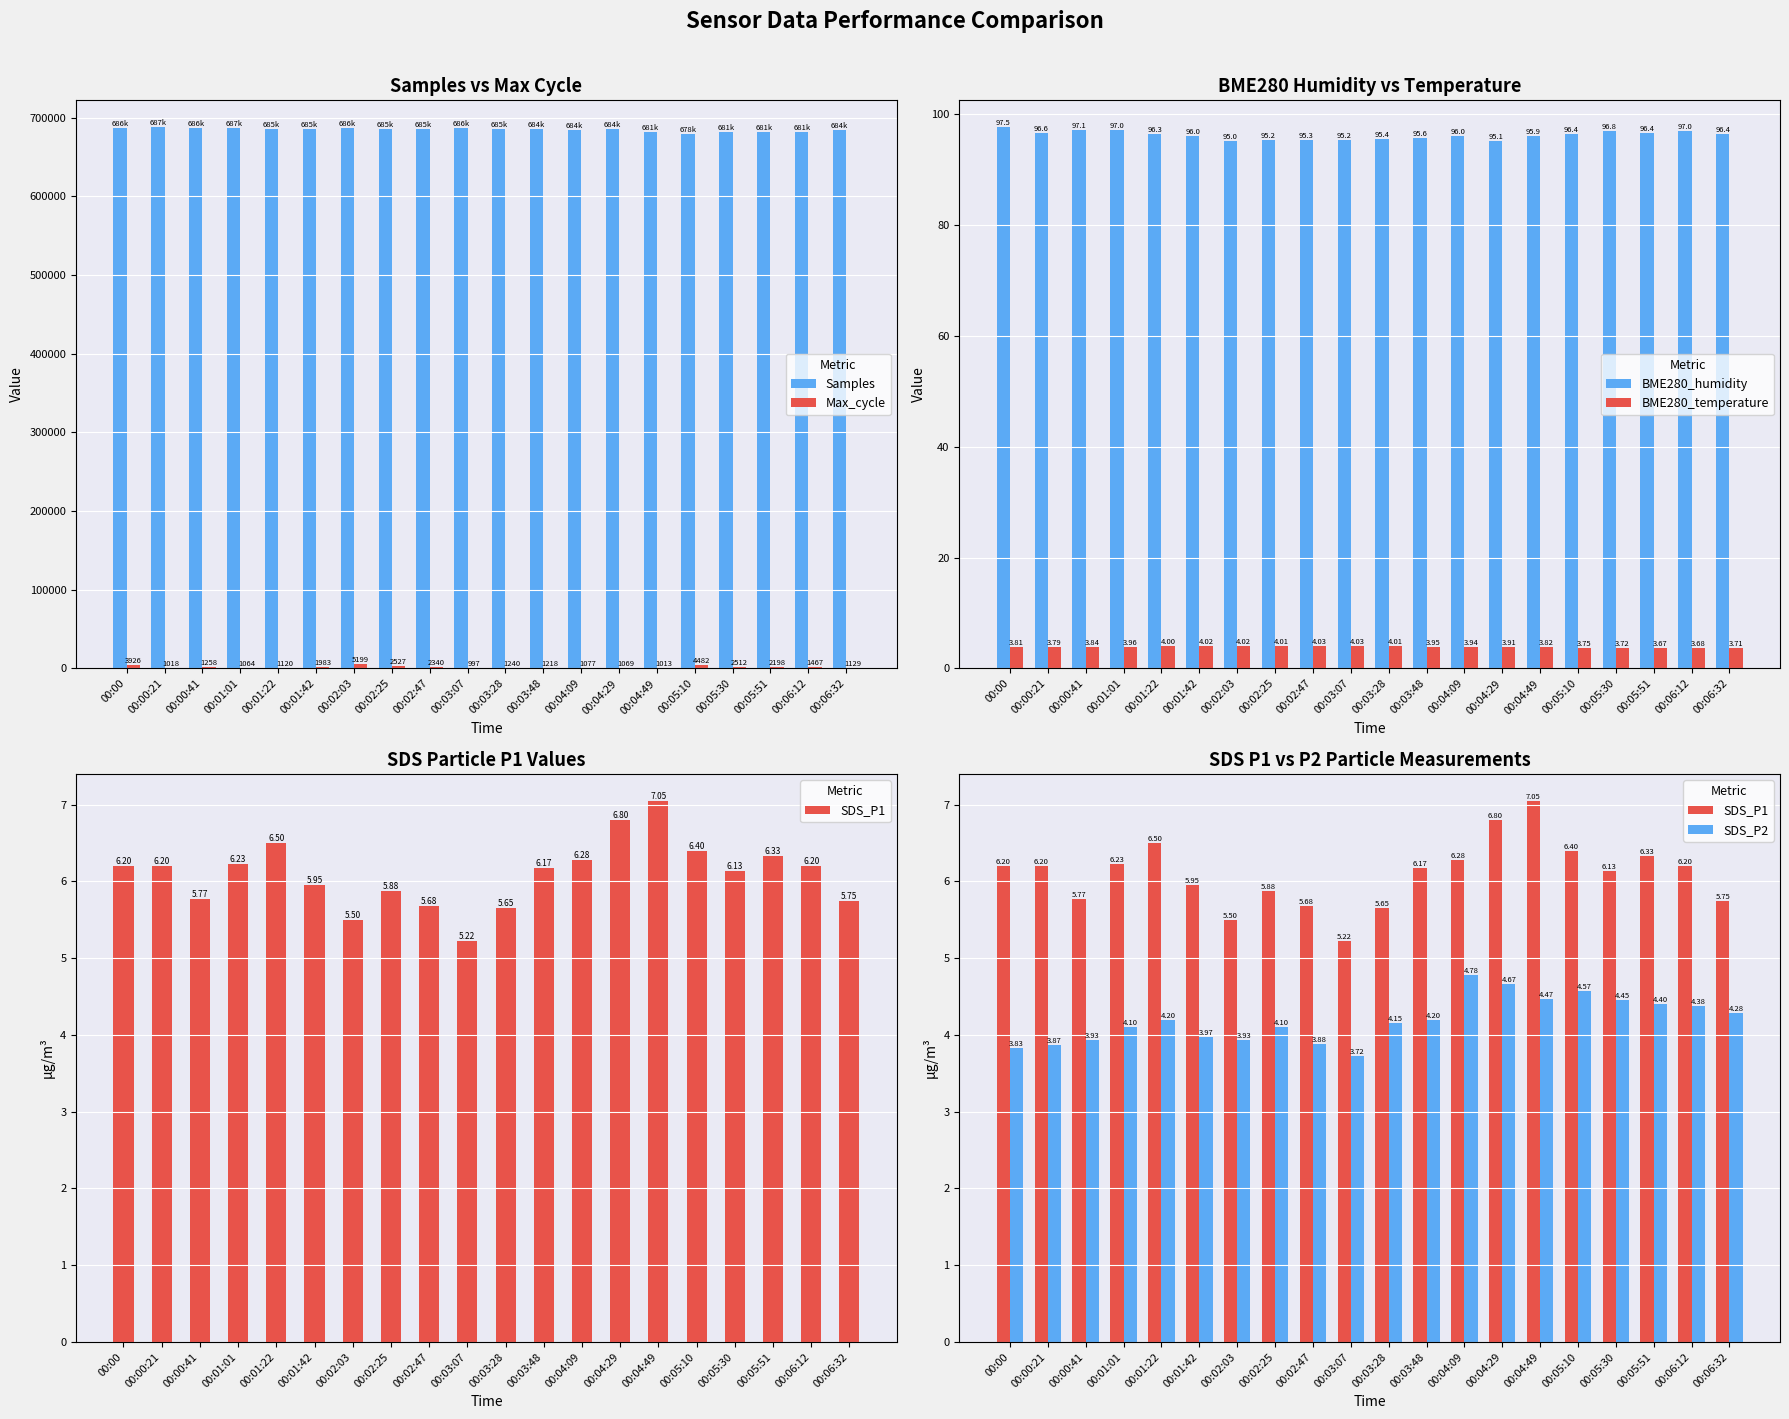

Where is Samples nearest to the value 683145?

00:06:32